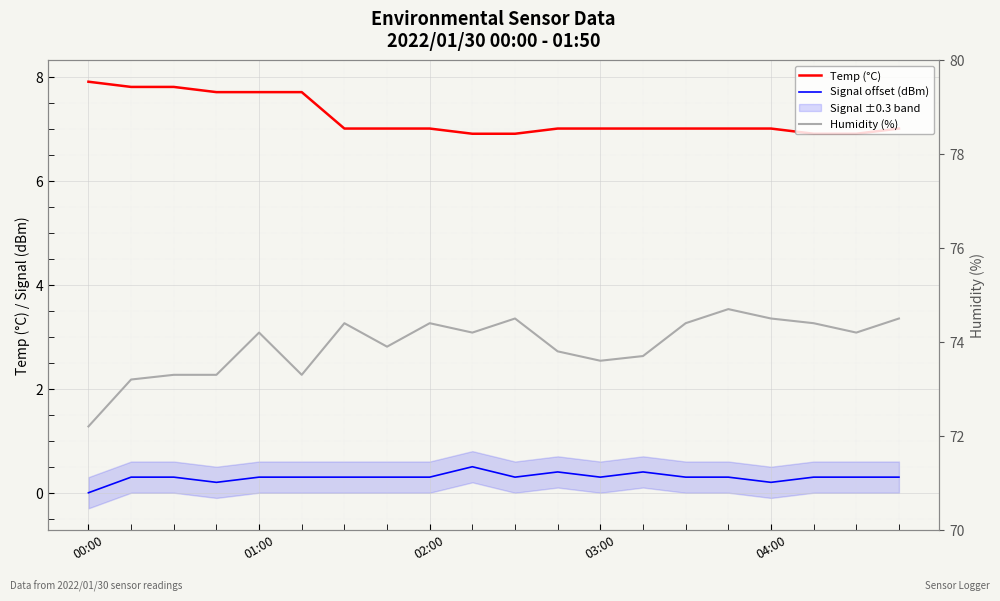

What are all the series names shown in the legend?

Temp (°C), Signal offset (dBm), Humidity (%)